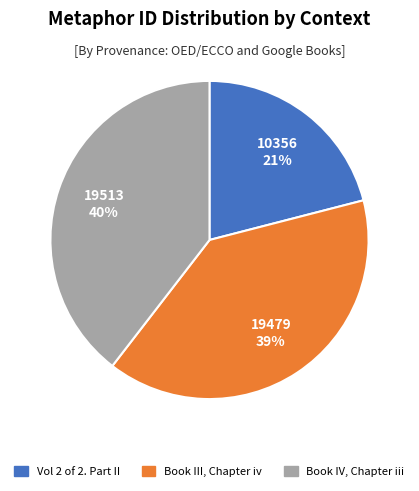

What percentage is the Book III, Chapter iv slice, to the nearest percent?

39%